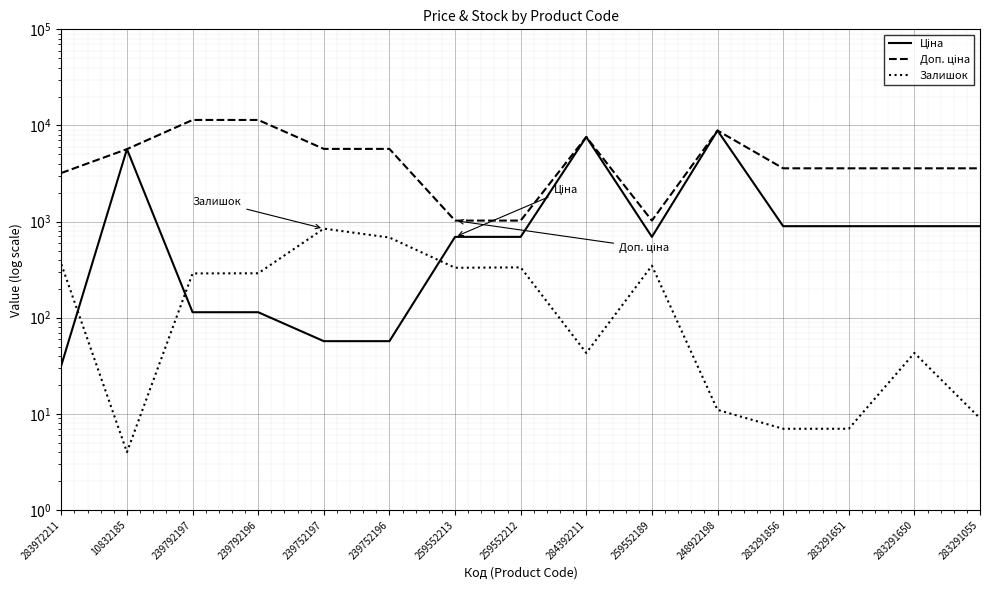

What is the approximate value of Залишок at 248922198?

11.0